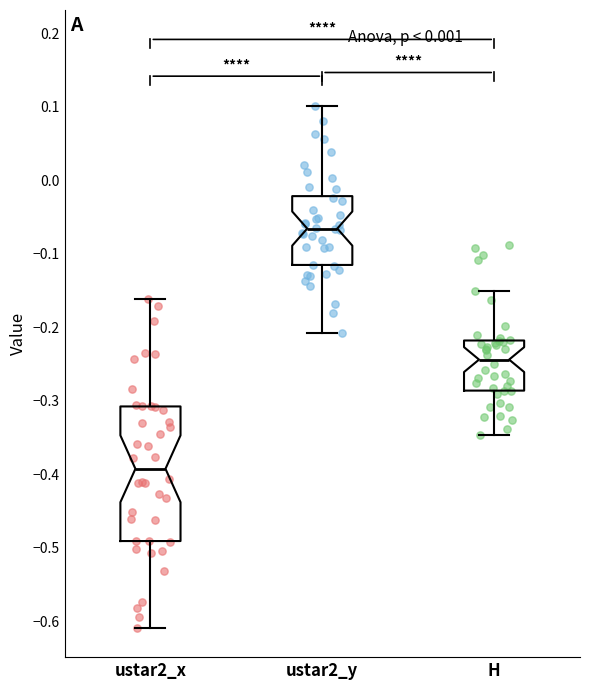

Which box has the lowest median line?

ustar2_x